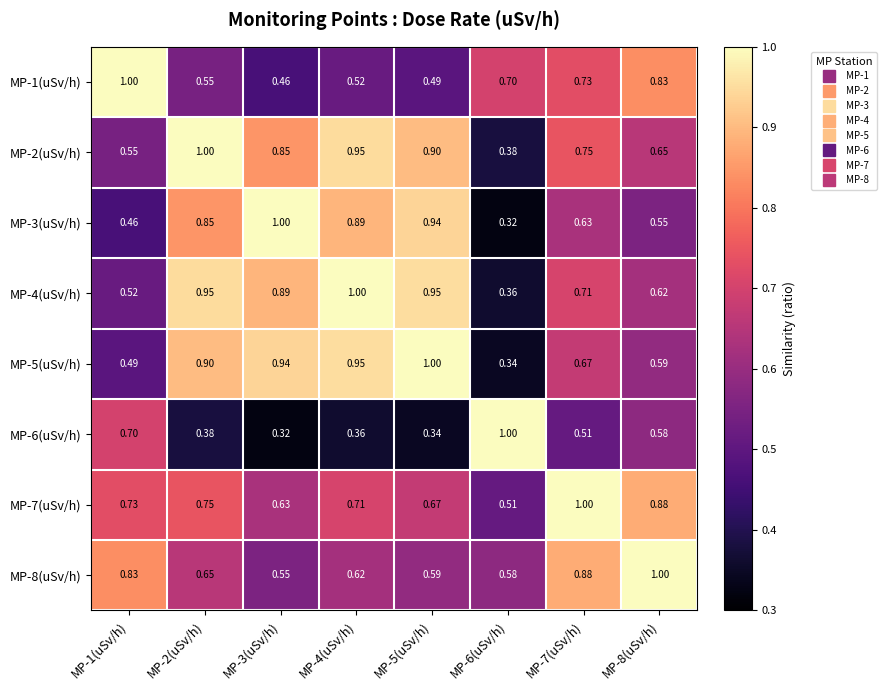

Is the value of MP-4(uSv/h) at MP-4(uSv/h) greater than the value of MP-5(uSv/h) at MP-2(uSv/h)?

Yes